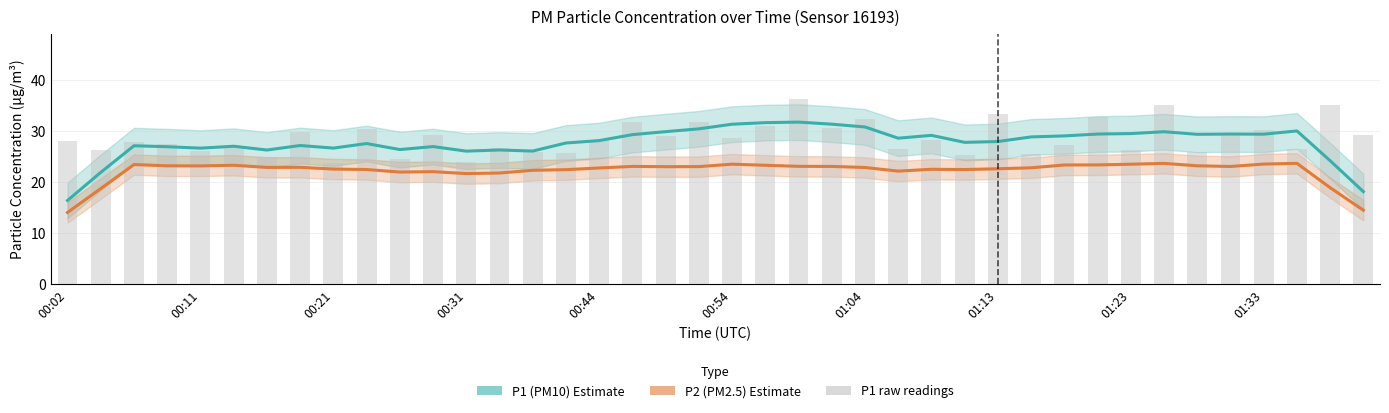

Which series has the largest total across all categories?

P1 raw